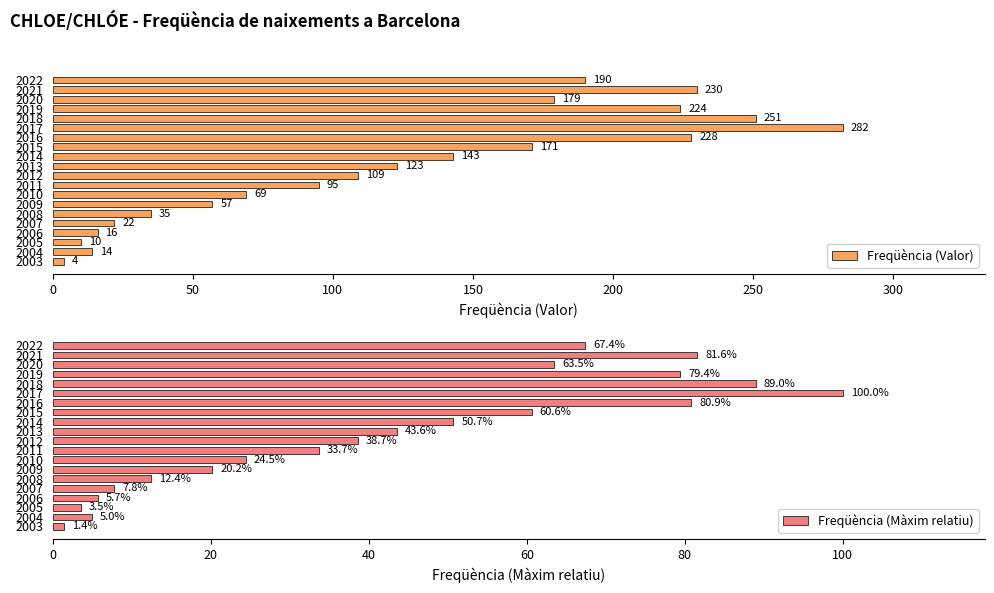

The Freqüència (Valor) series shows 69 at 2010. True or false?

True